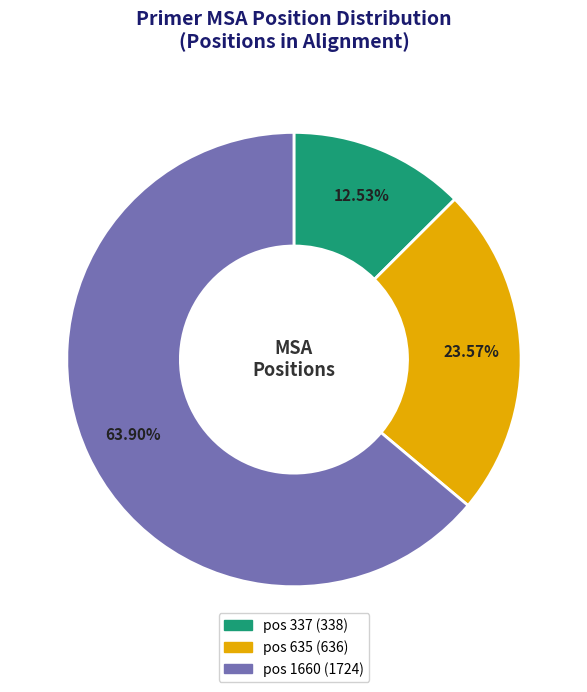

Rank the categories by value from lowest to highest.

pos 337, pos 635, pos 1660